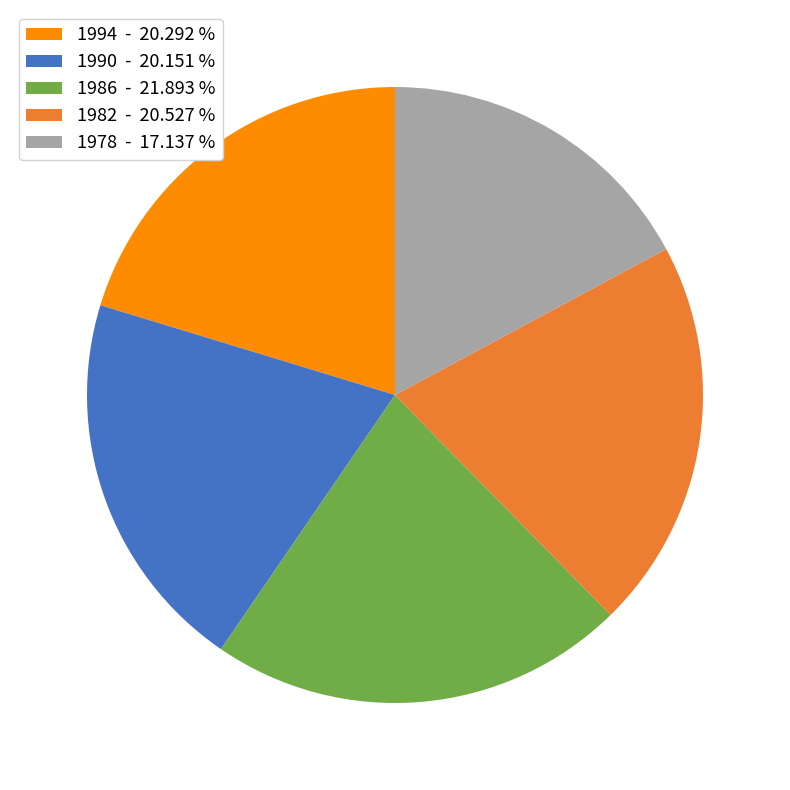

Between 1982 and 1986, which is larger?

1986